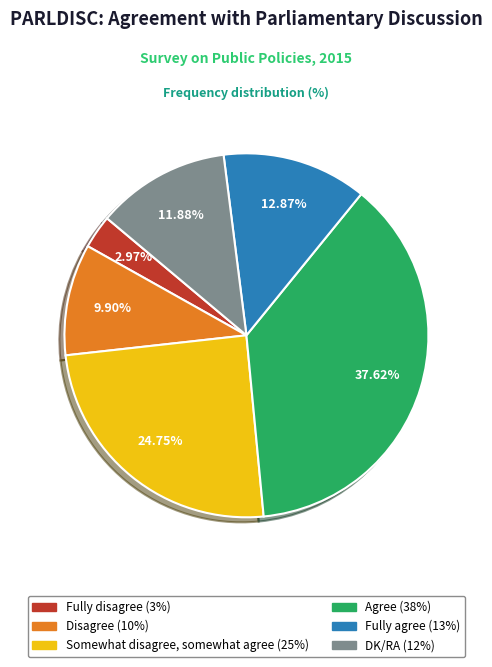

Is it true that Somewhat disagree, somewhat agree is 25% of the pie?

True